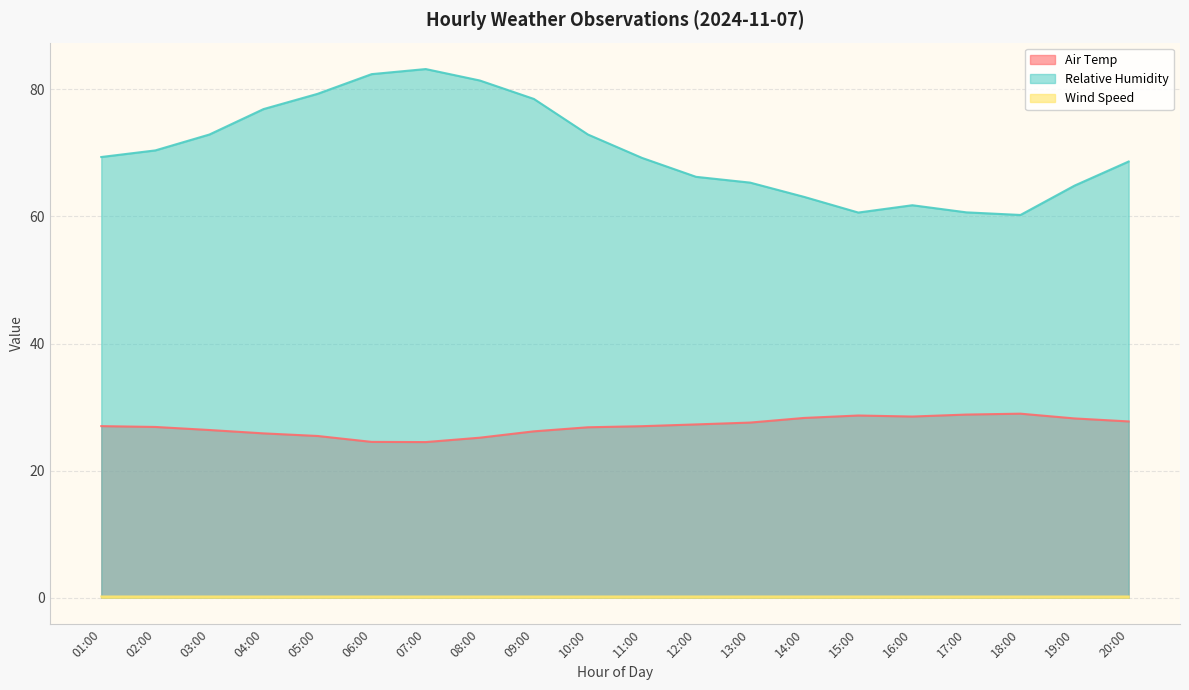

Where is the first local minimum for Relative Humidity?

15:00